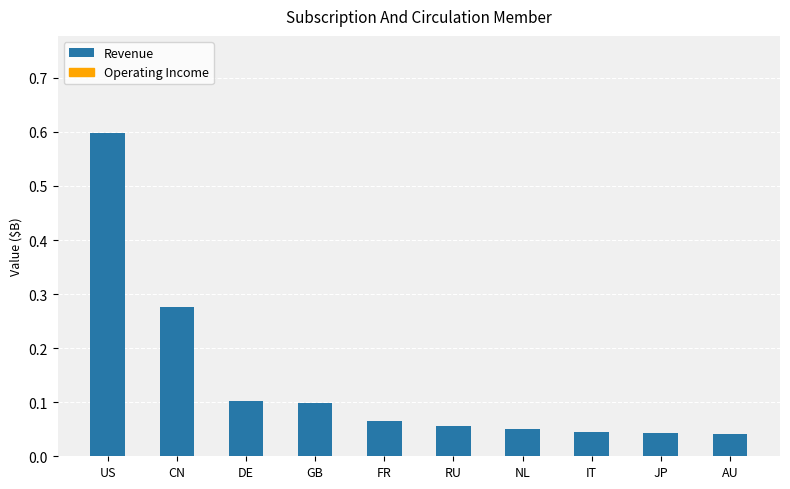

Is it true that the value at NL is 0.0?

False